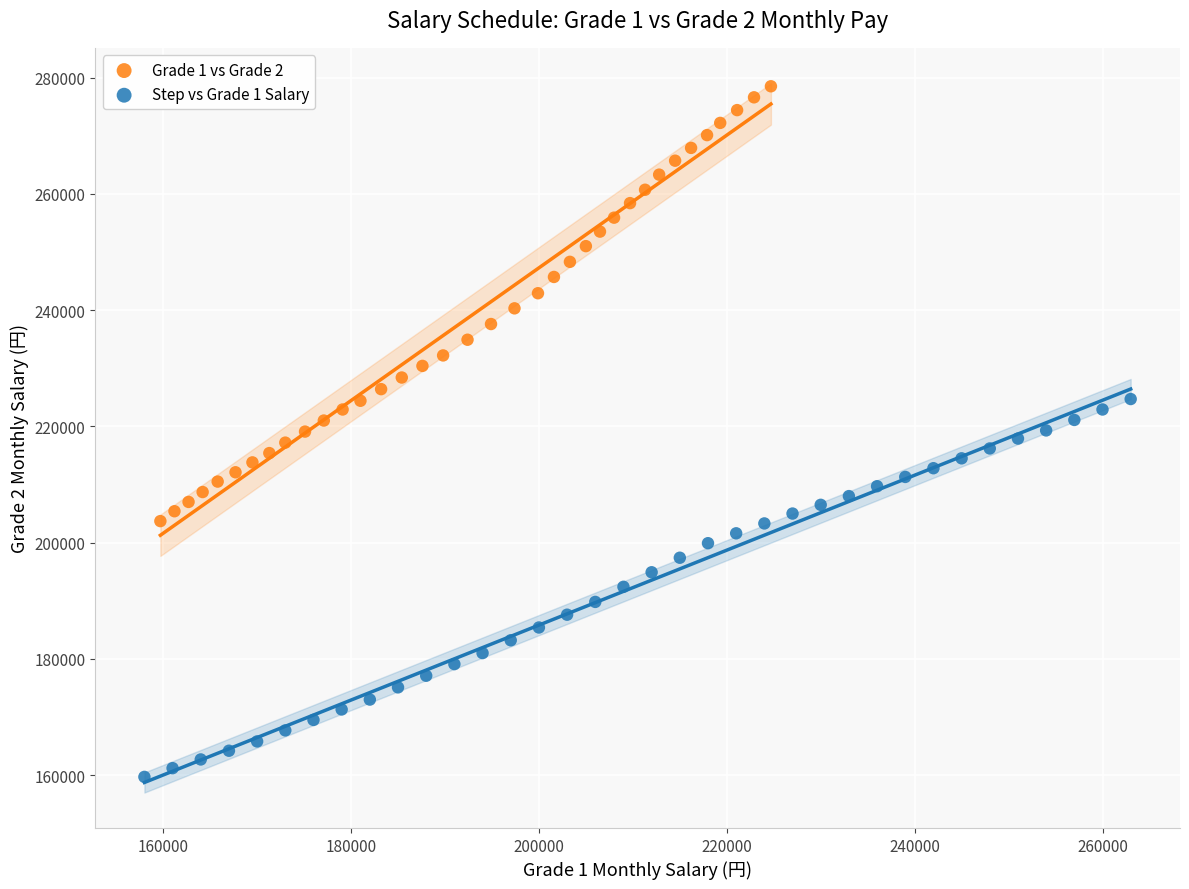

Which series has the largest Y range (max minus min)?

Grade 1 vs Grade 2